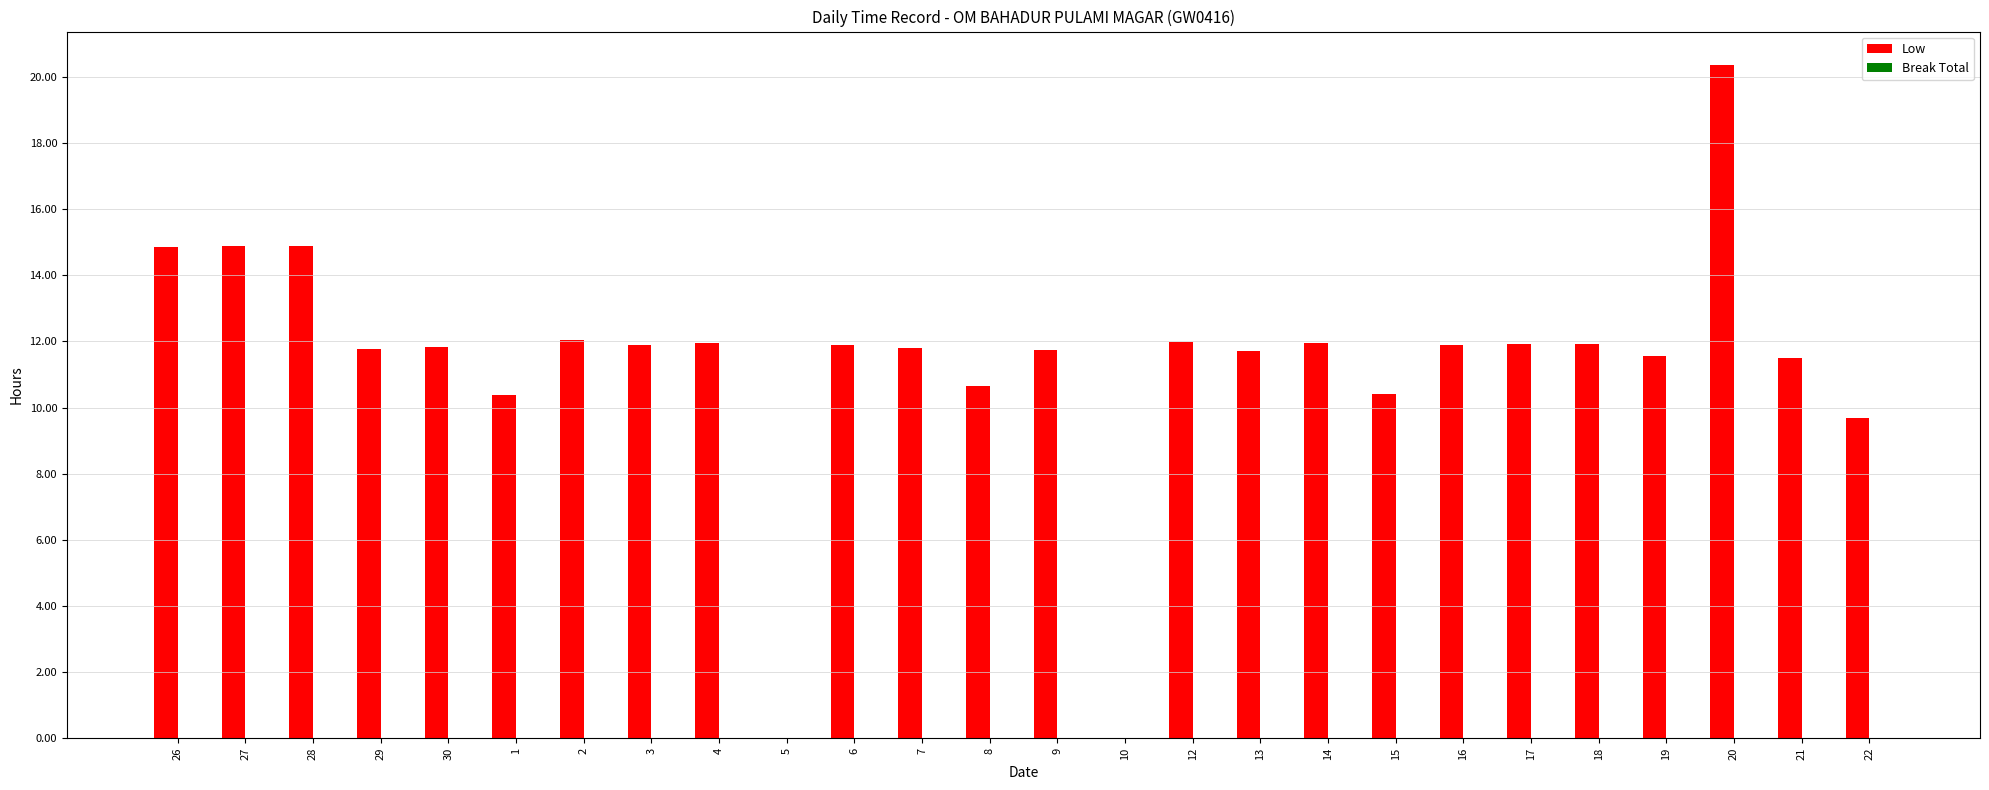

What is the approximate value at 6?

11.9